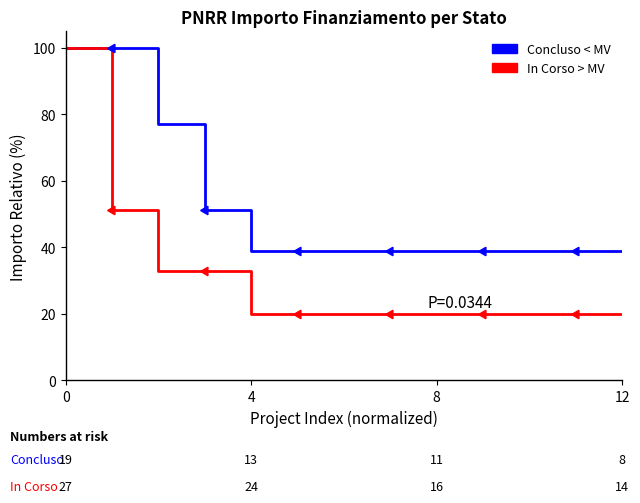

What is the value of the Concluso < MV point at the 2nd from the left?

100.0